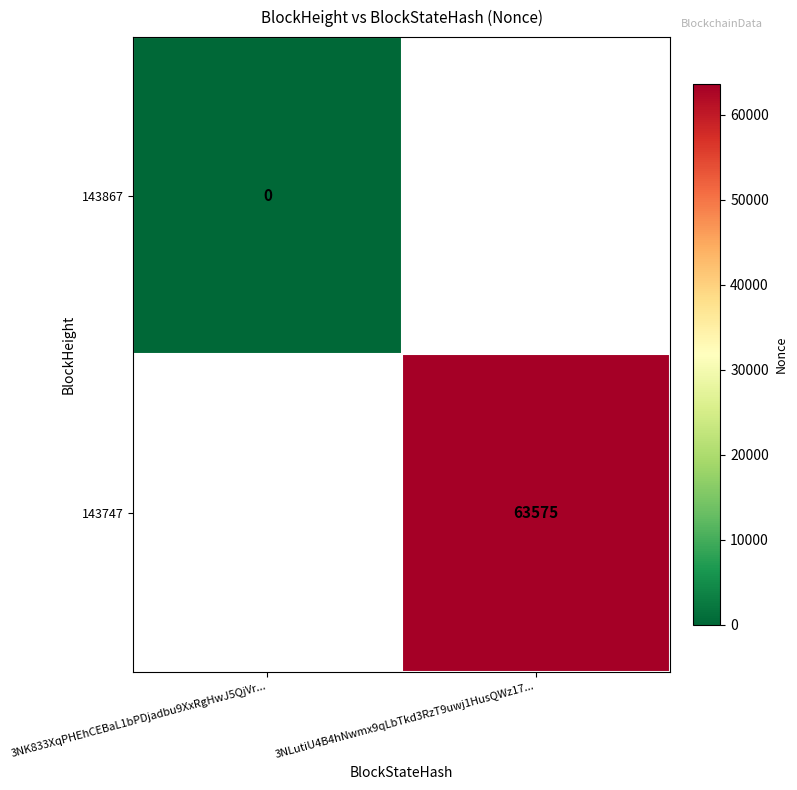

At which label is 143867 closest to 0?

3NK833XqPHEhCEBaL1bPDjadbu9XxRgHwJ5QjVr...